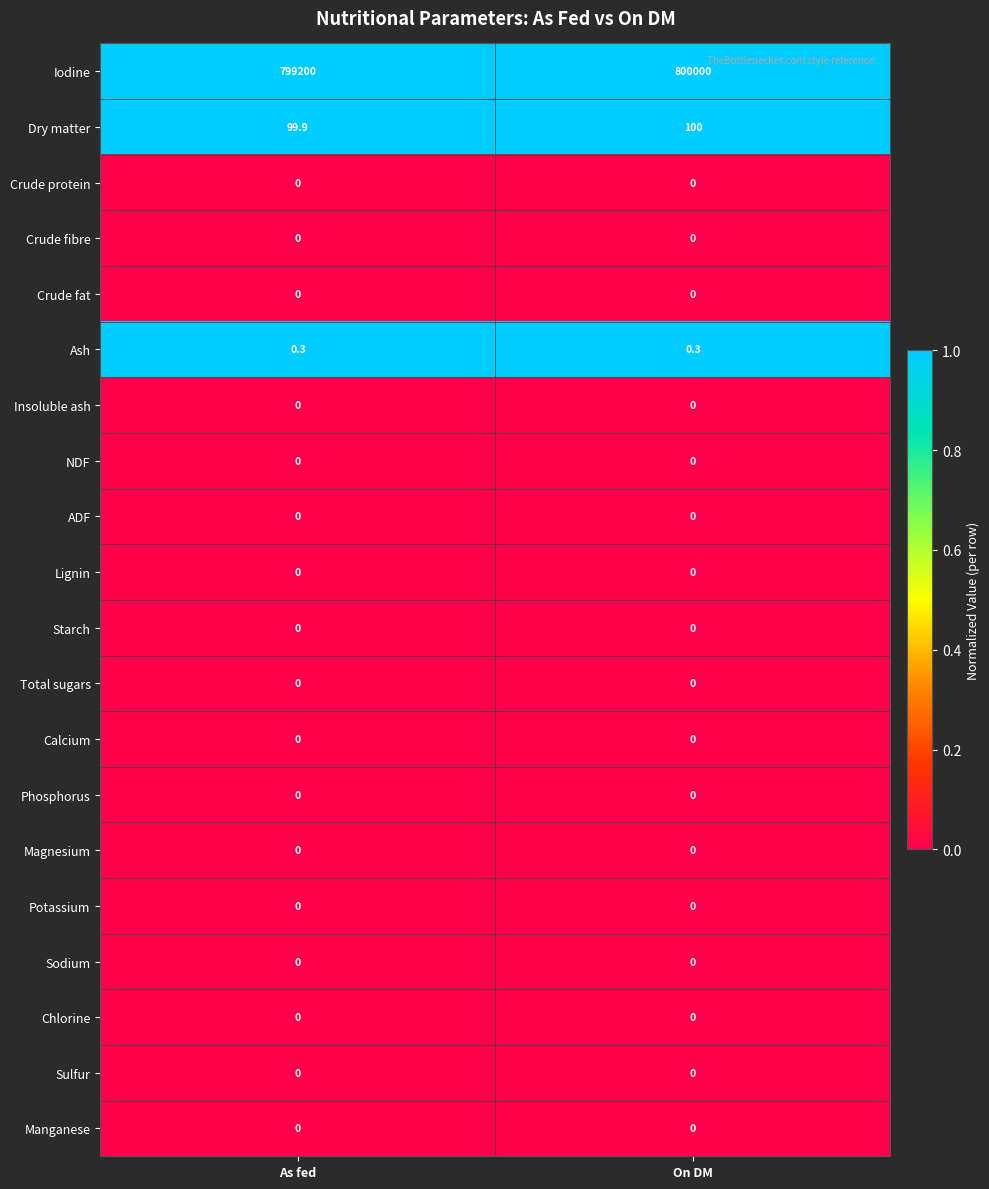

What is the difference between the highest and lowest values at As fed?

799200.0